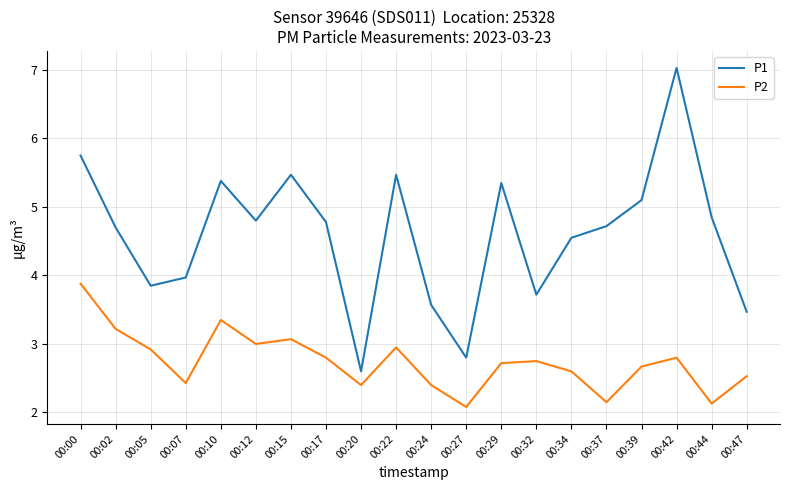

At which category is the sum across all series the highest?

00:42